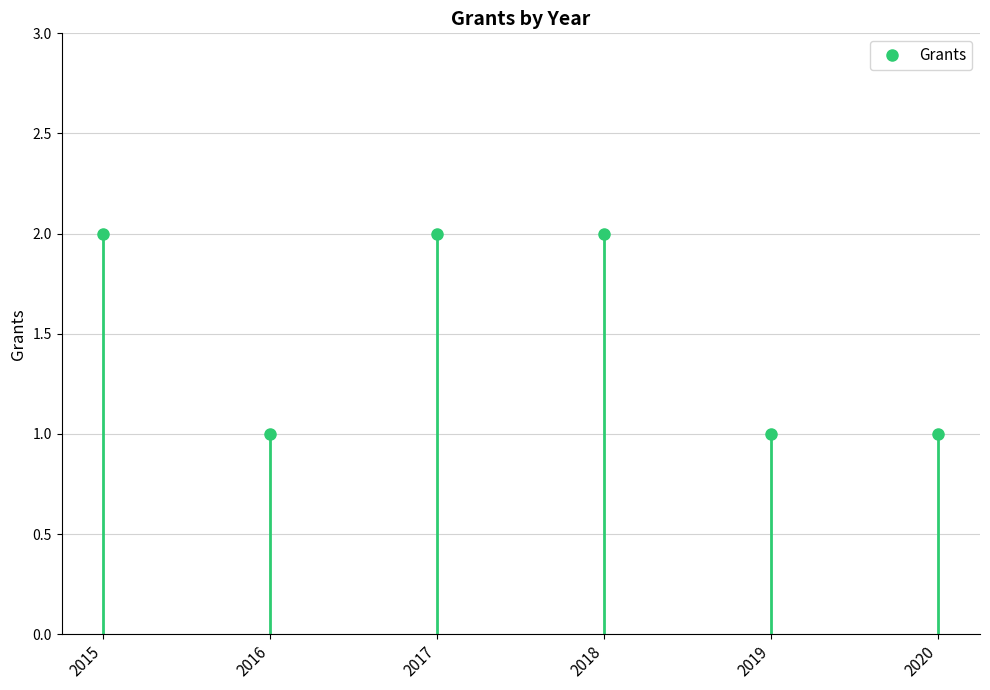

The chart shows a value of 1 at 2019. True or false?

True